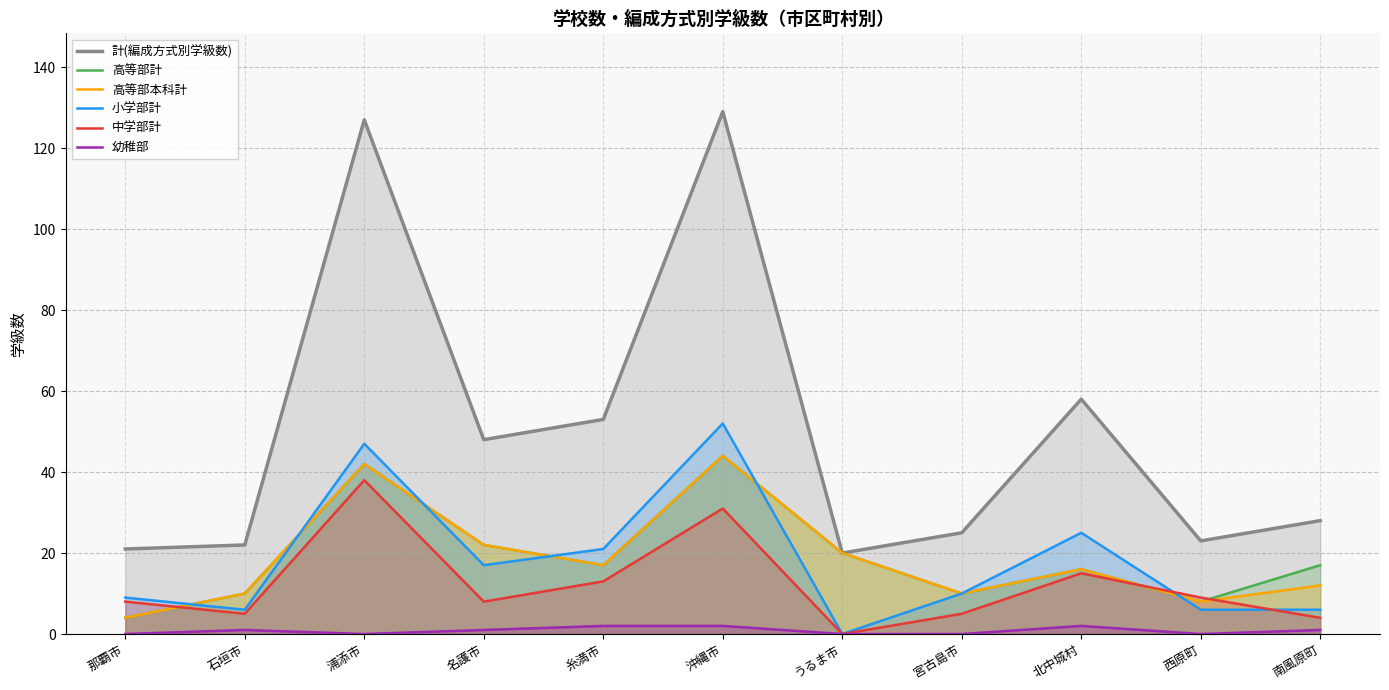

Reading right to left, list all the values displayed in this chart.

計(編成方式別学級数): 28	23	58	25	20	129	53	48	127	22	21
高等部計: 17	8	16	10	20	44	17	22	42	10	4
高等部本科計: 12	8	16	10	20	44	17	22	42	10	4
小学部計: 6	6	25	10	0	52	21	17	47	6	9
中学部計: 4	9	15	5	0	31	13	8	38	5	8
幼稚部: 1	0	2	0	0	2	2	1	0	1	0